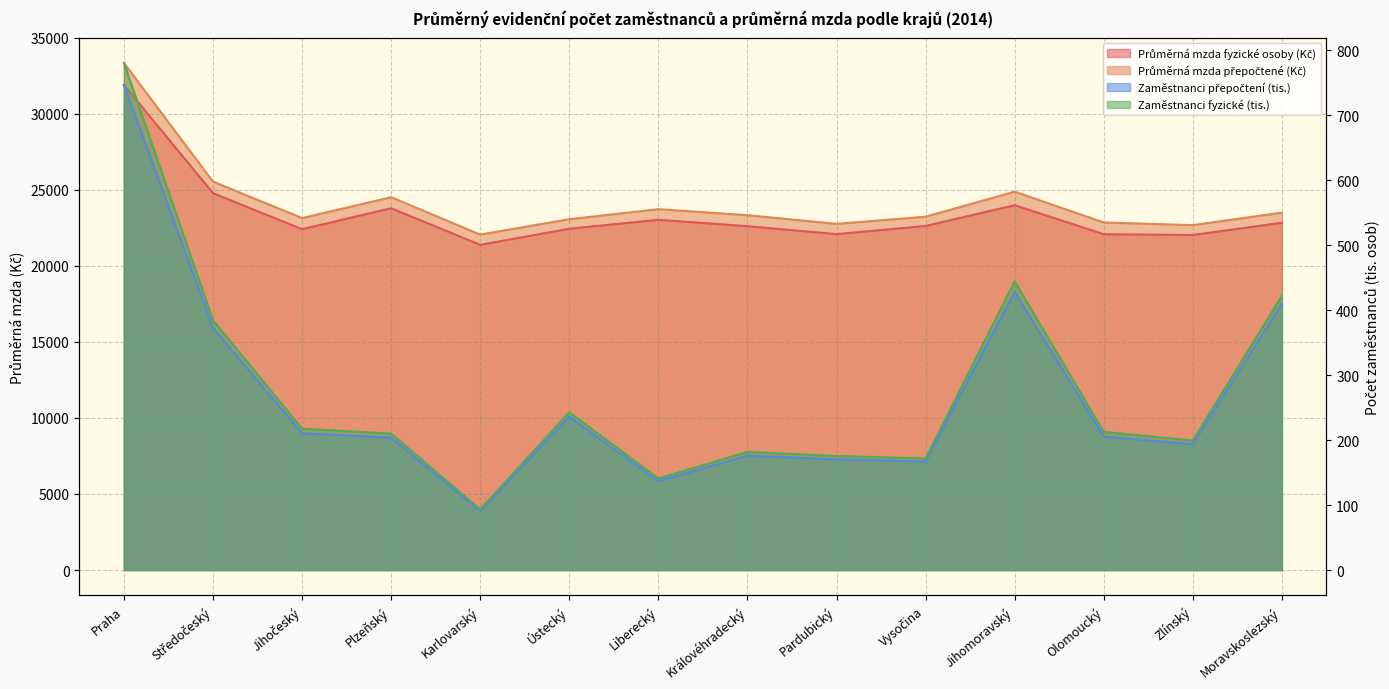

What is the spread (max minus min) of values at Plzeňský?

24315.3